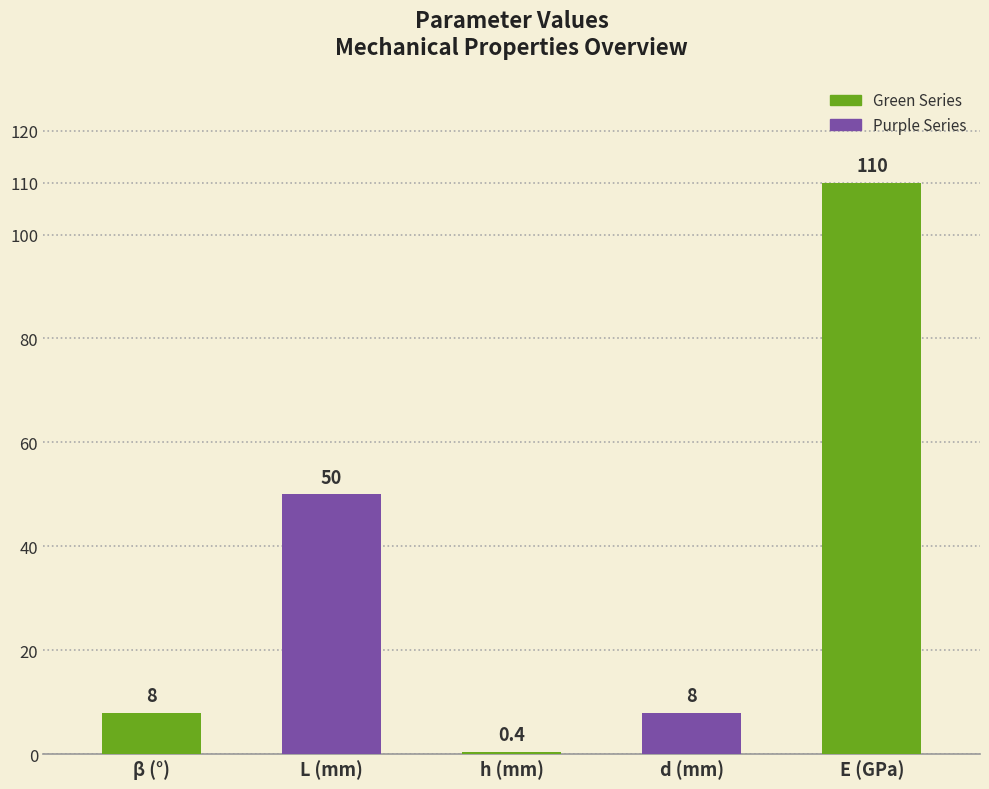

True or false: the data shows 50.0 at L (mm).

True